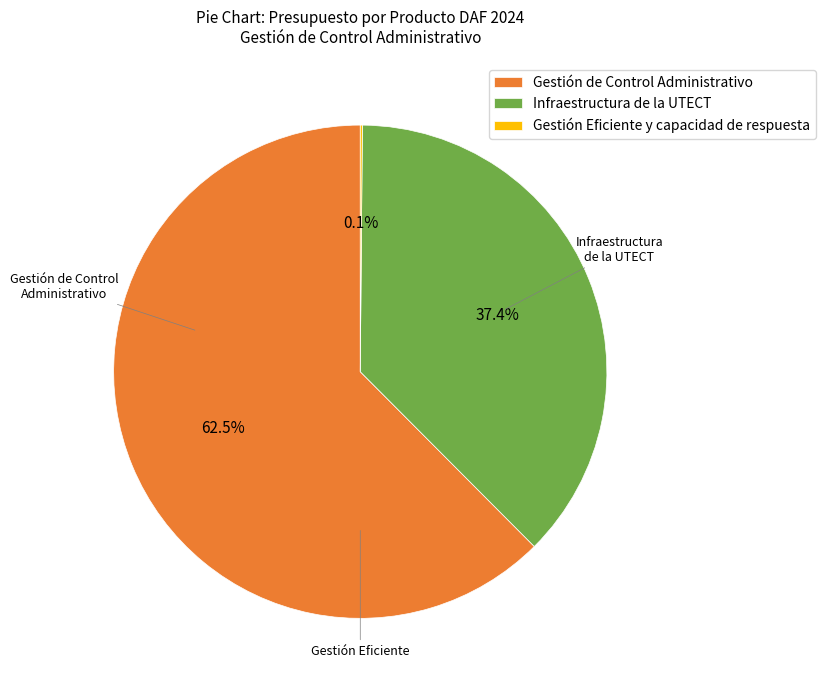

Does any single category account for the majority?

Yes